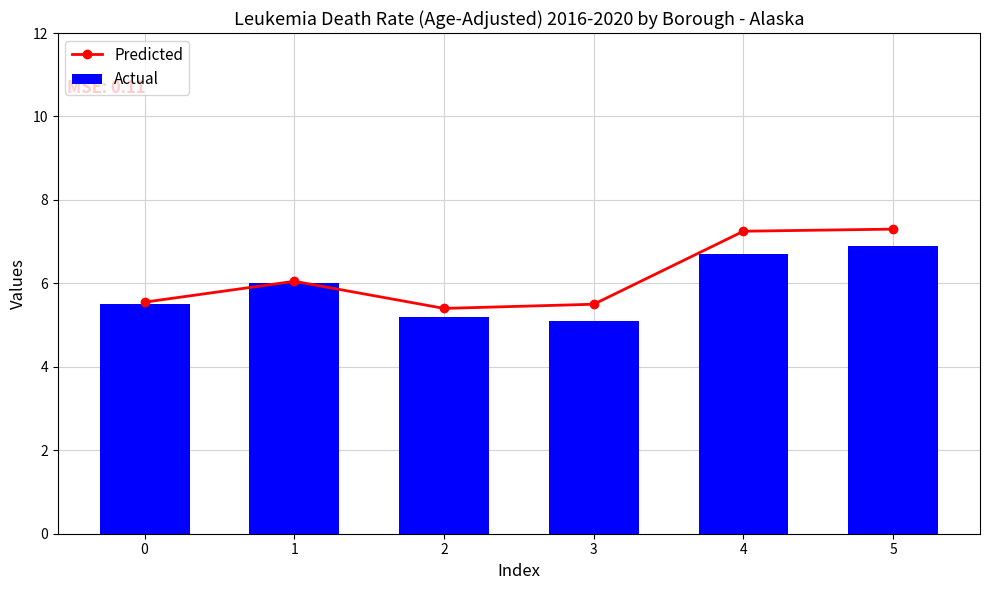

What is the value of the Predicted bar at the 6th from the left?

7.3